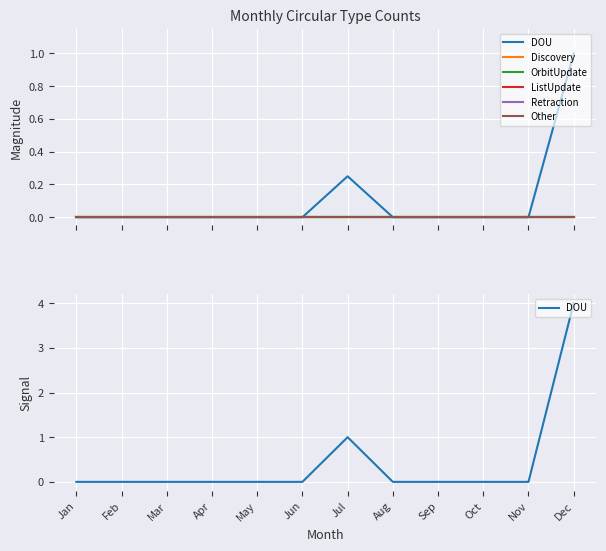

True or false: ListUpdate and Retraction intersect in this chart.

False